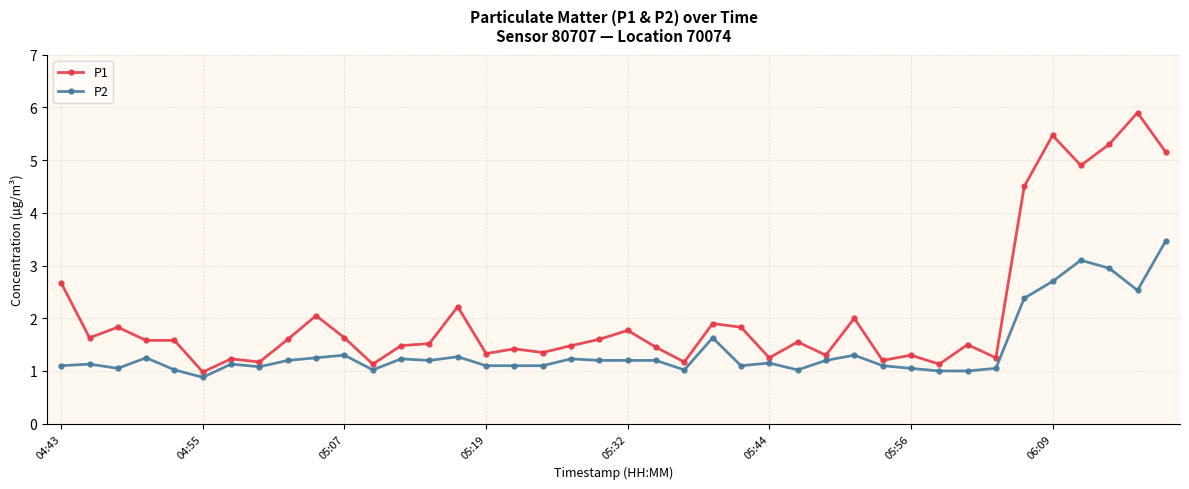

True or false: P1 and P2 cross at least once.

False